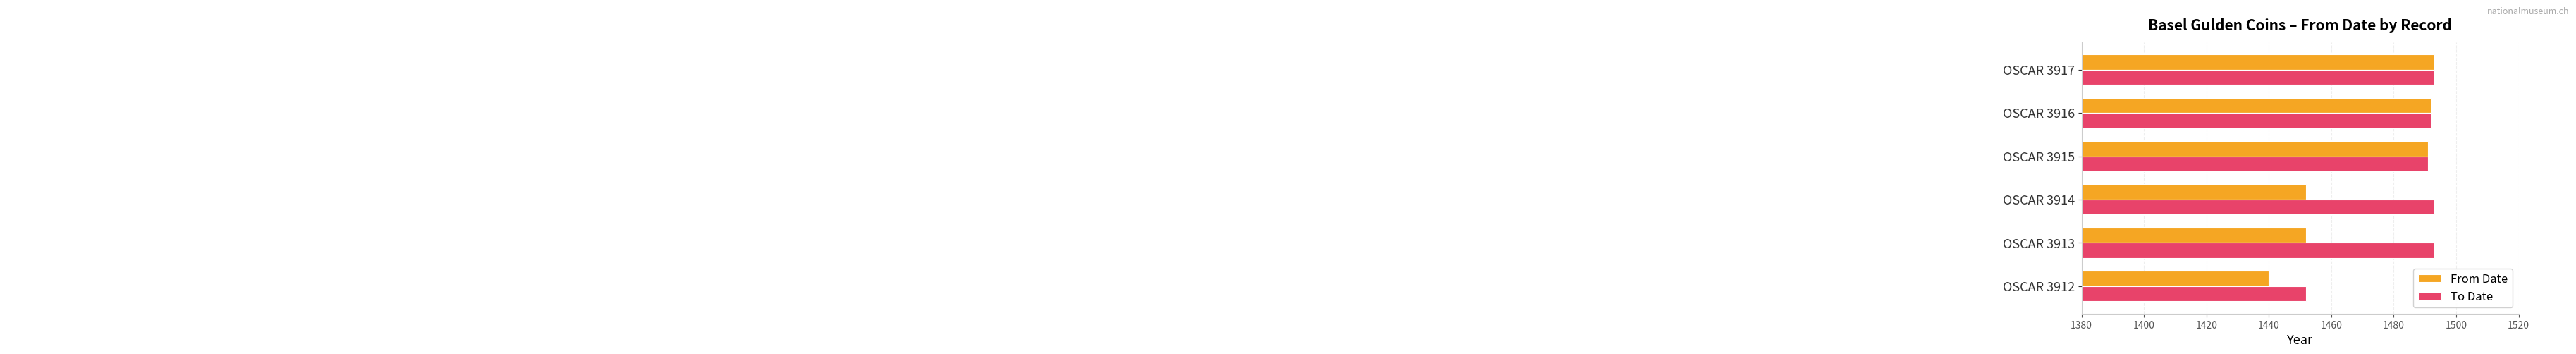

Rank the series by their average value, from highest to lowest.

To Date, From Date